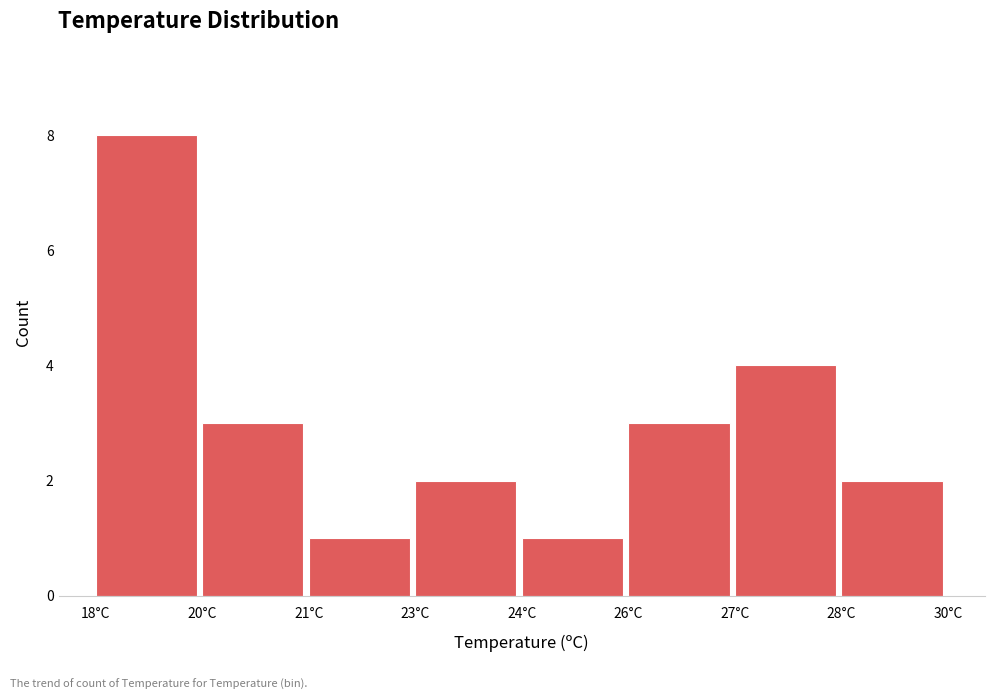

Reading left to right, list all the values displayed in this chart.

8	3	1	2	1	3	4	2